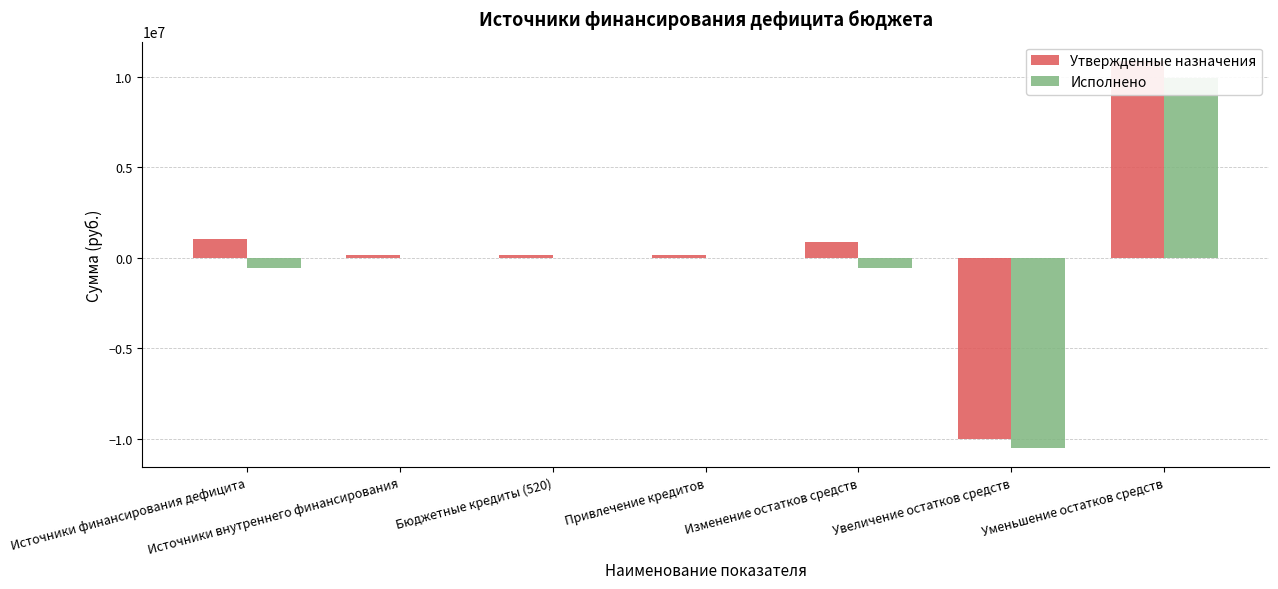

What position from the left is Привлечение кредитов?

4